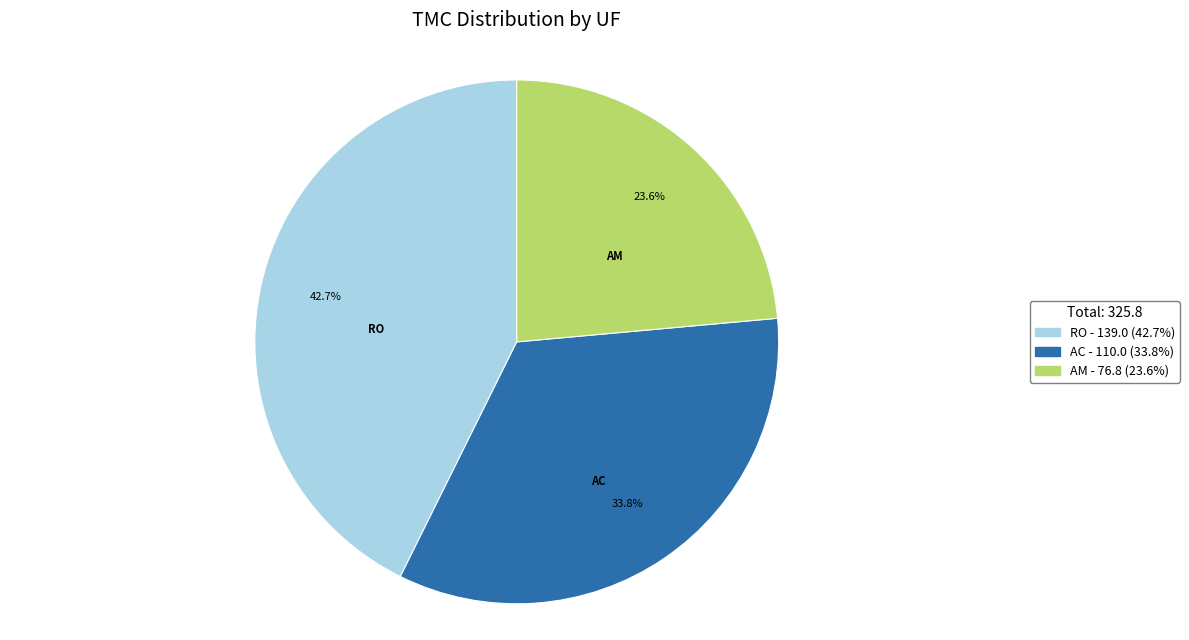

Rank the categories by value from lowest to highest.

AM, AC, RO